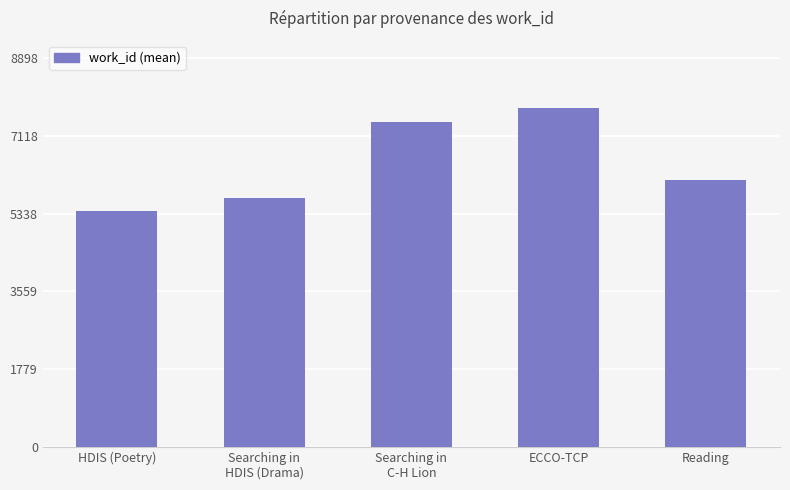

At which label is the value closest to 6568?

Reading